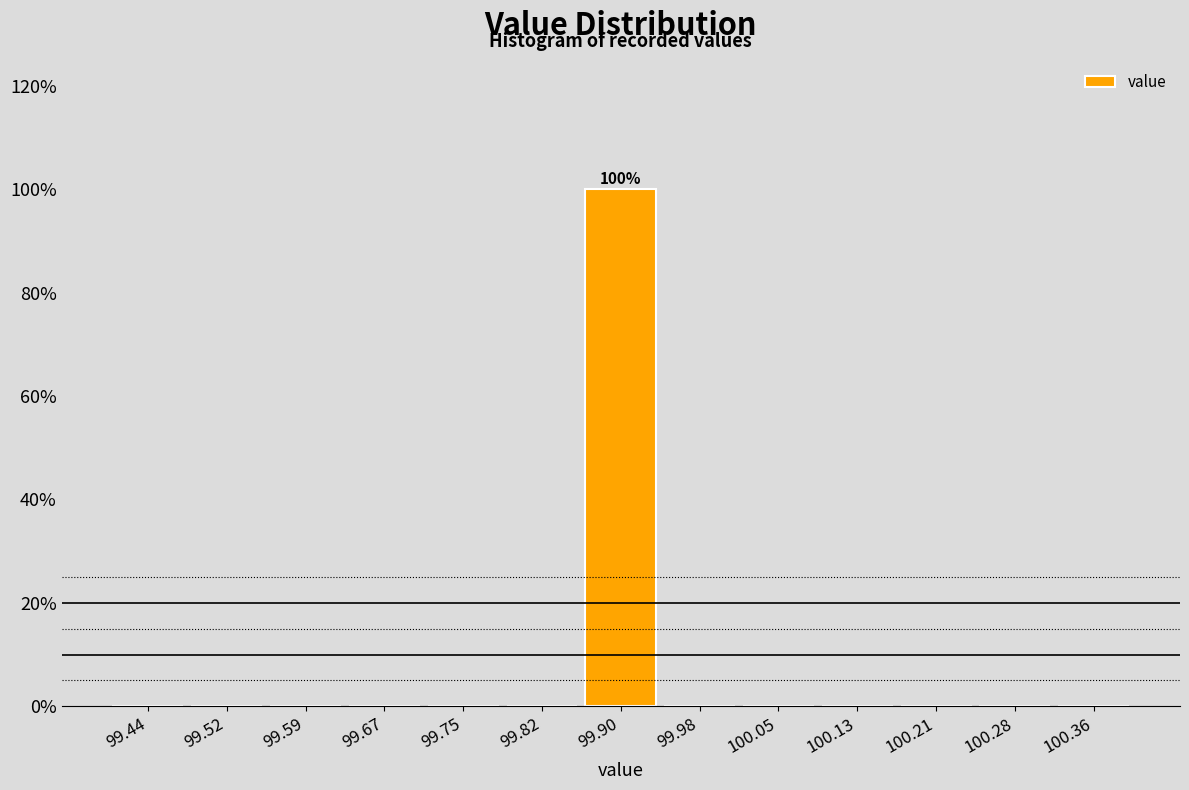

Which range on the x-axis has the tallest bar?

99.86 to 99.94